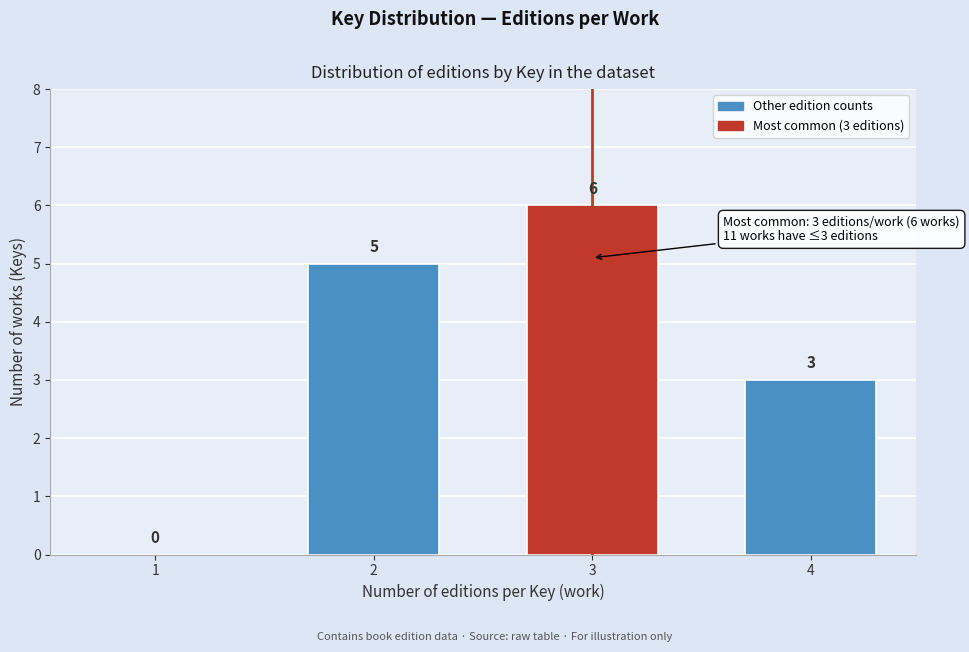

Reading left to right, extract all data points from this chart.

1=0	2=5	3=6	4=3